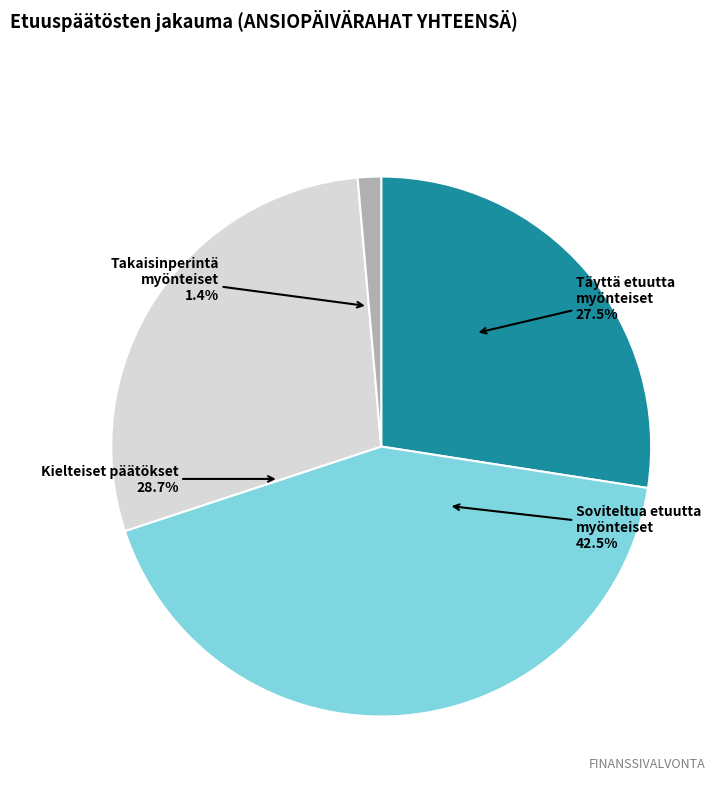

How much of the chart is everything except Kielteiset päätökset?

71.3%